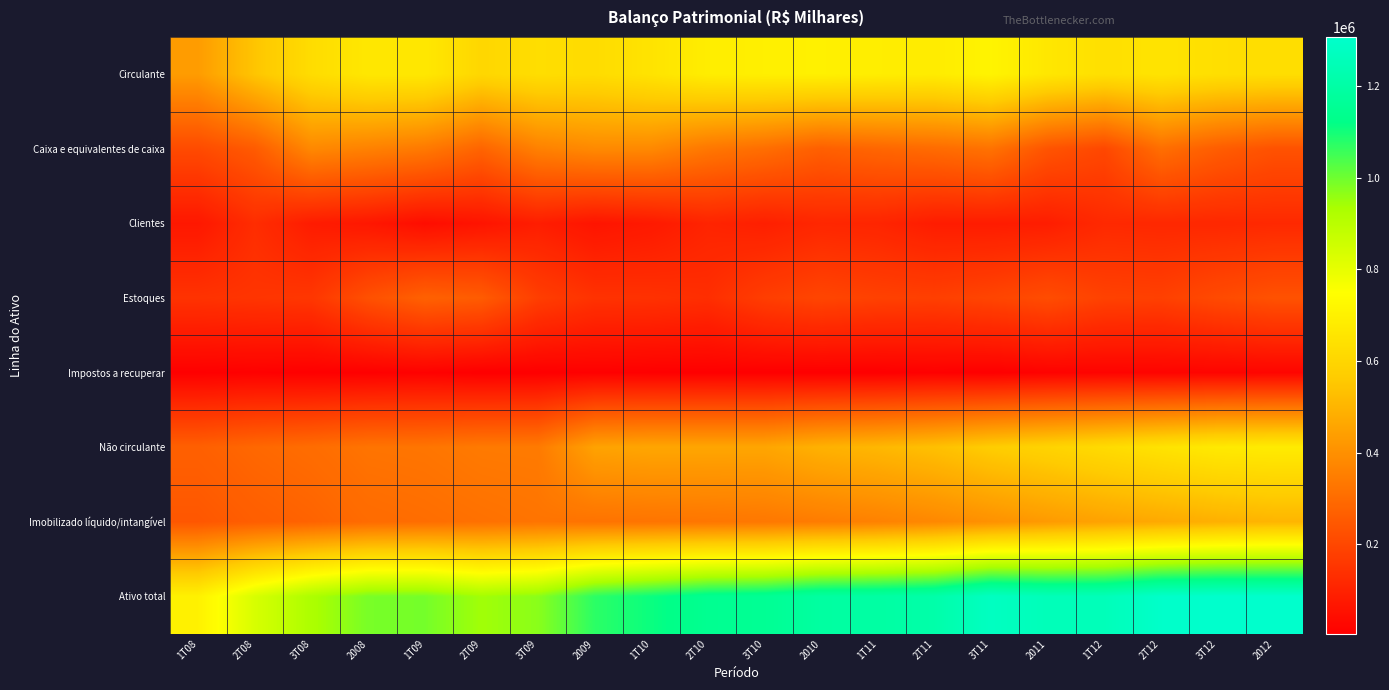

What is the total value across all series at 1T09?

2954724